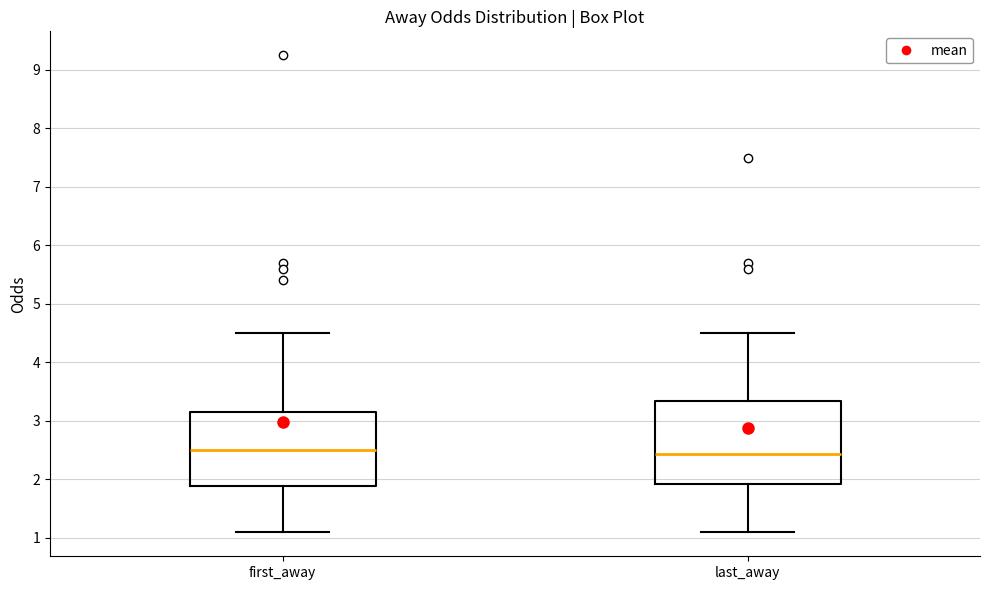

Reading left to right, read every box against the y-axis: the position of its median line, the range the box covers, and the ends of its whiskers. The values are not printed on the chart, so give them approximately, as read against the axis.

first_away: median 2.5, box 1.9 to 3.2, whiskers 1.1 to 4.5
last_away: median 2.4, box 1.9 to 3.3, whiskers 1.1 to 4.5